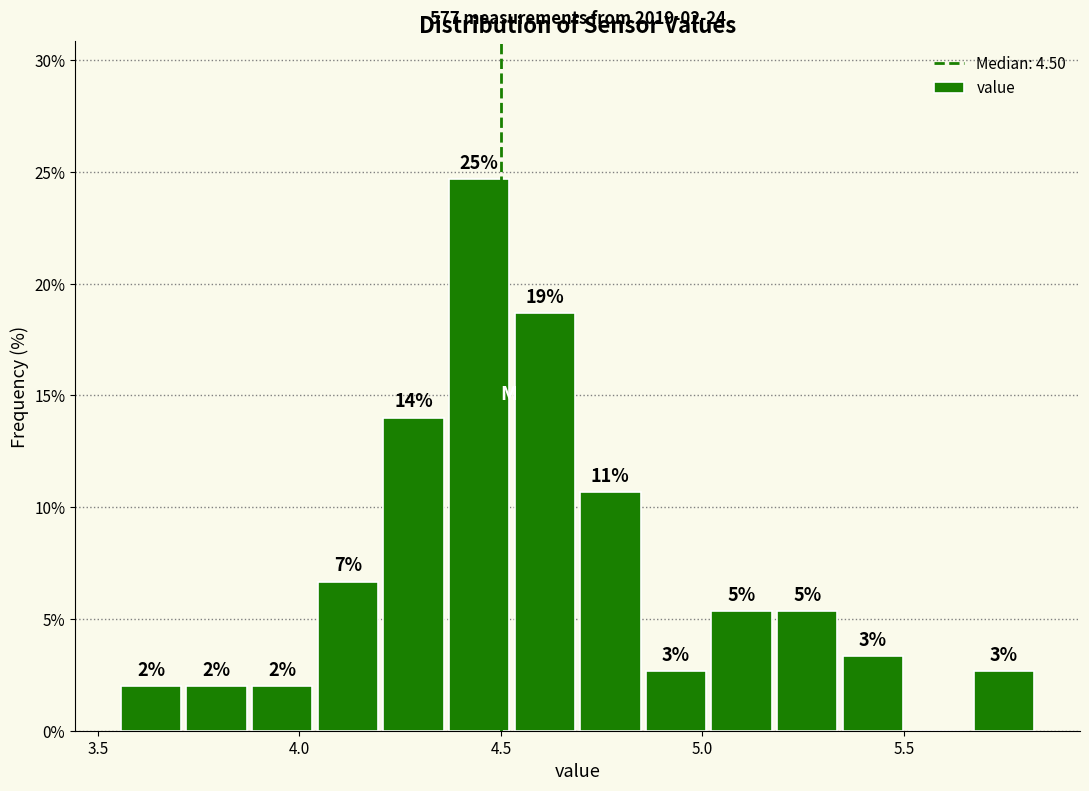

Around what value on the x-axis is the tallest bar? Give the approximate position of its centre, as read against the axis.

4.45